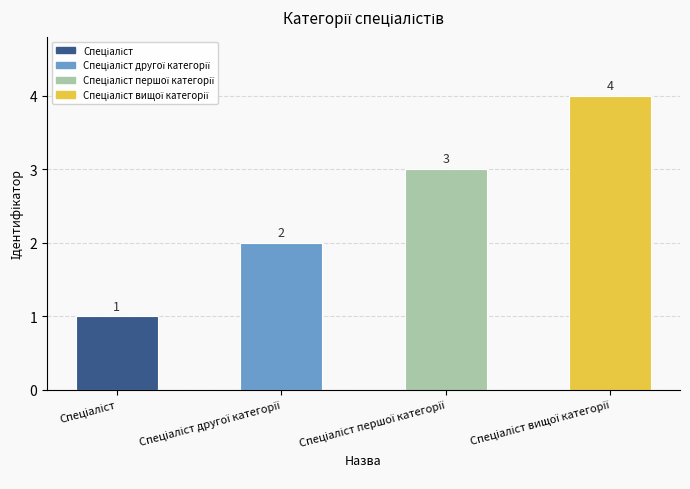

What is the maximum value shown in the chart?

4